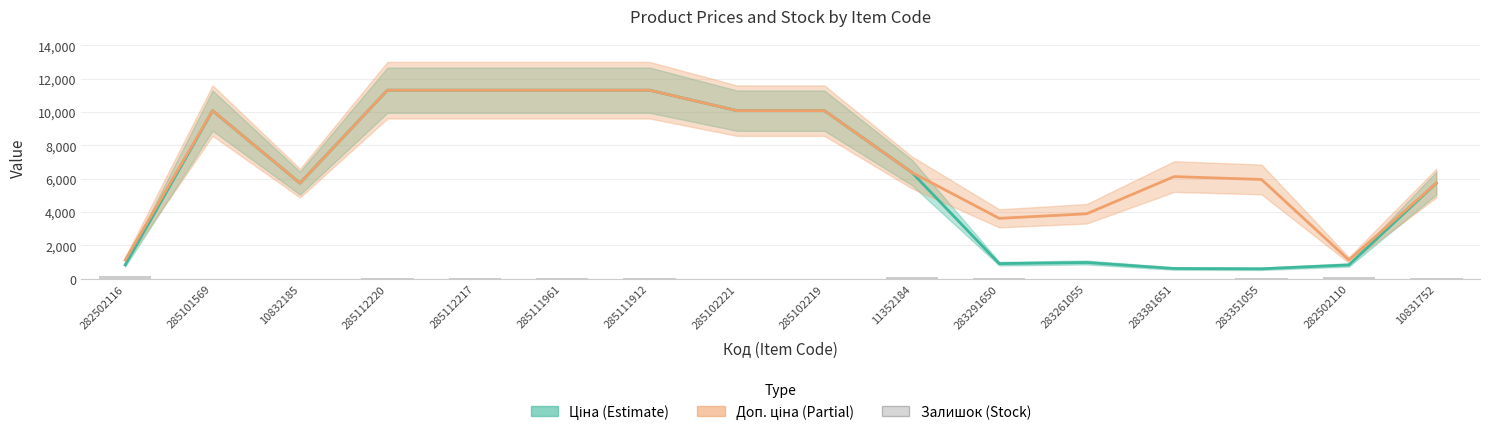

Read the Ціна value at 285111961.

11312.5